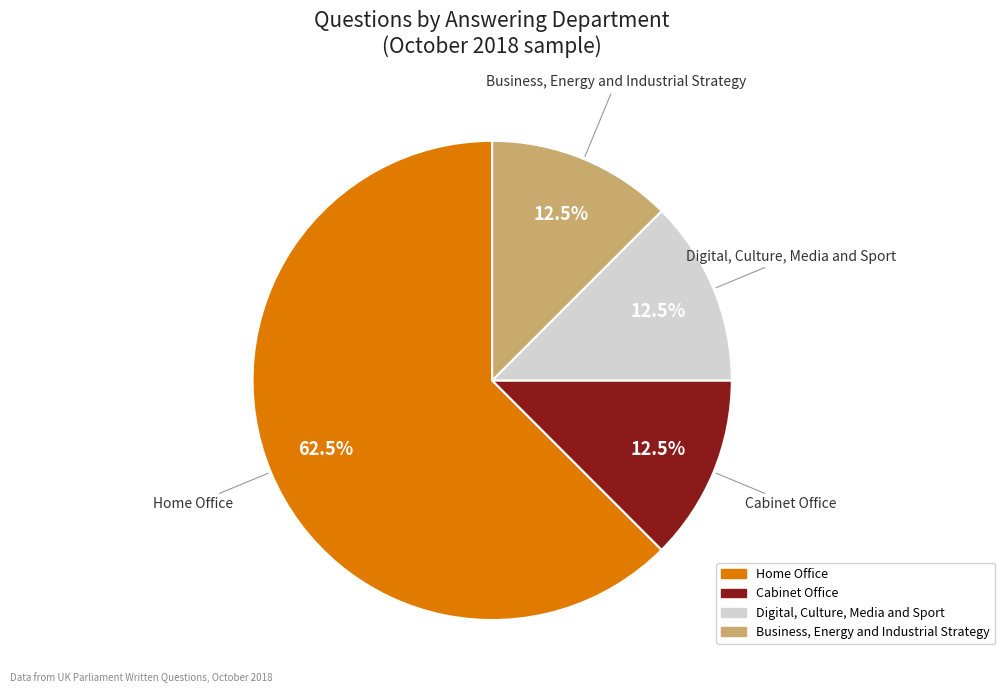

Does any single category account for the majority?

Yes